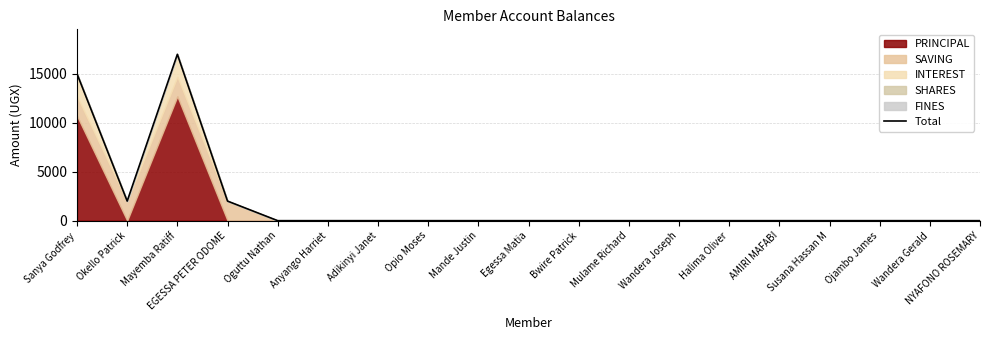

Which label corresponds to the largest value in the chart?

Mayemba Ratiff